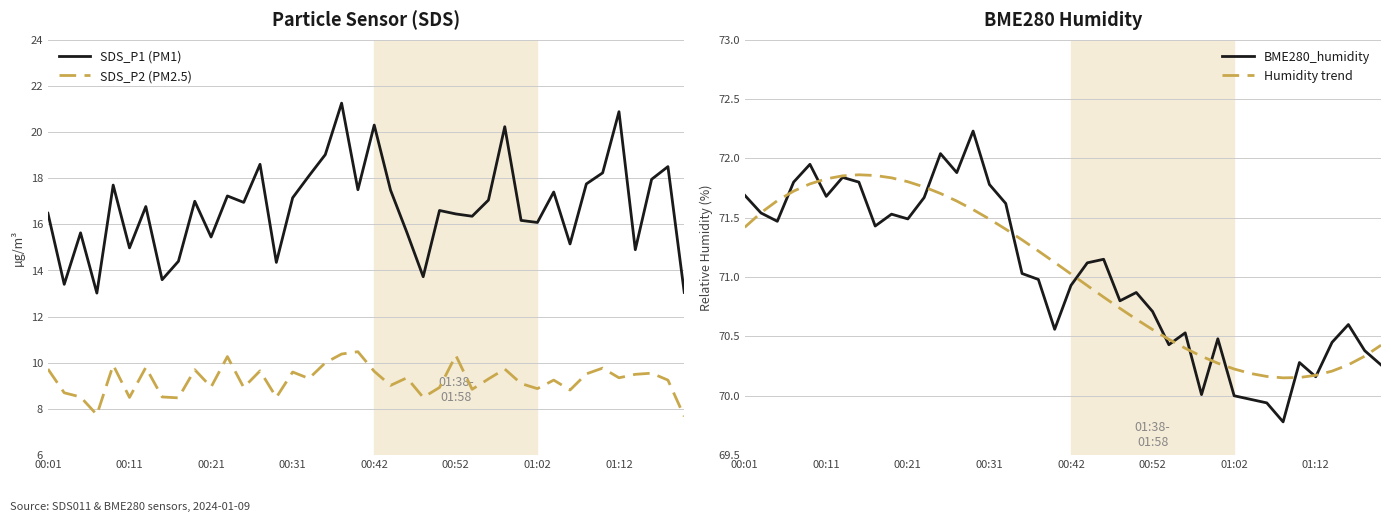

Where is SDS_P1 (PM1) nearest to the value 17?

9